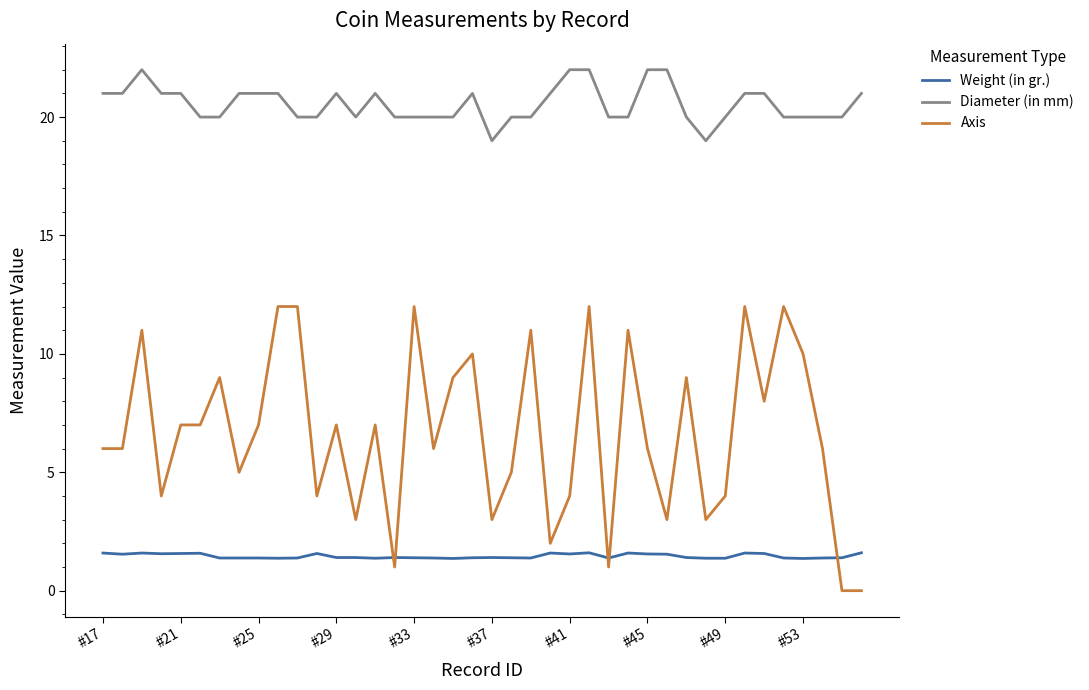

What is the average value of the Diameter (in mm) series?

20.6